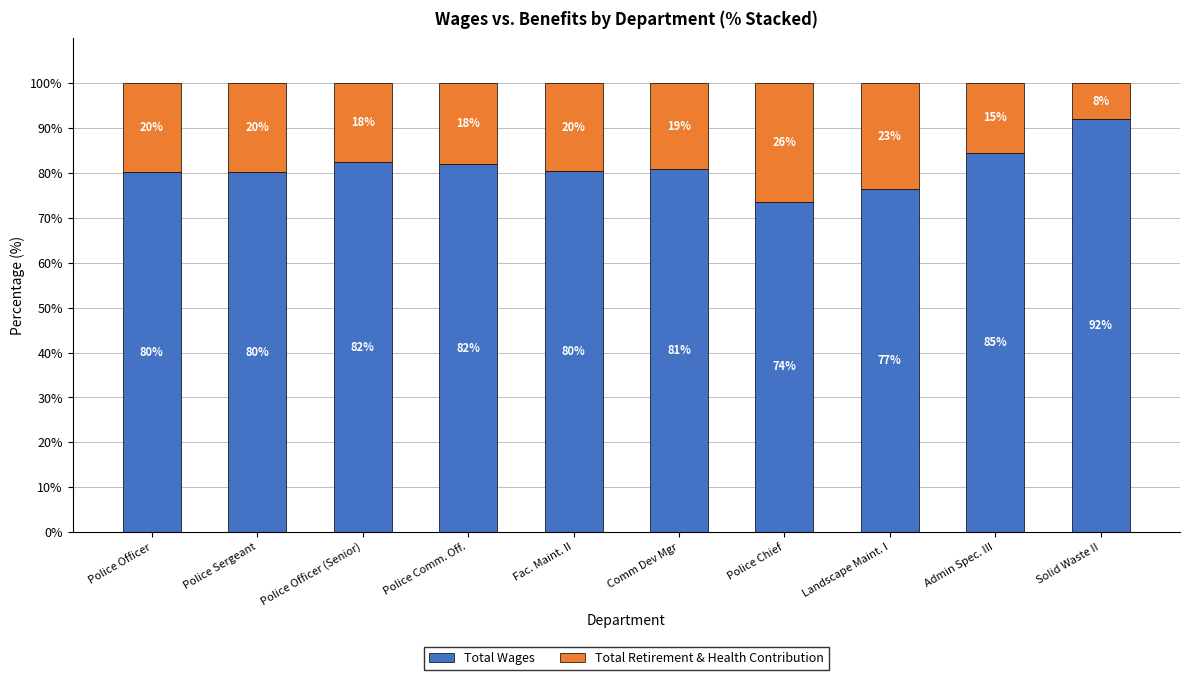

What is the sum of the Total Wages values at Fac. Maint. II and Admin Spec. III?

165.0